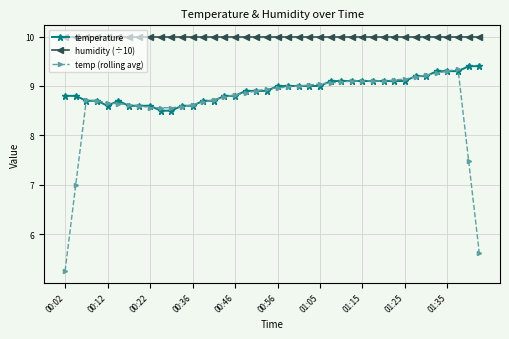

What is the minimum value shown in the chart?

5.3